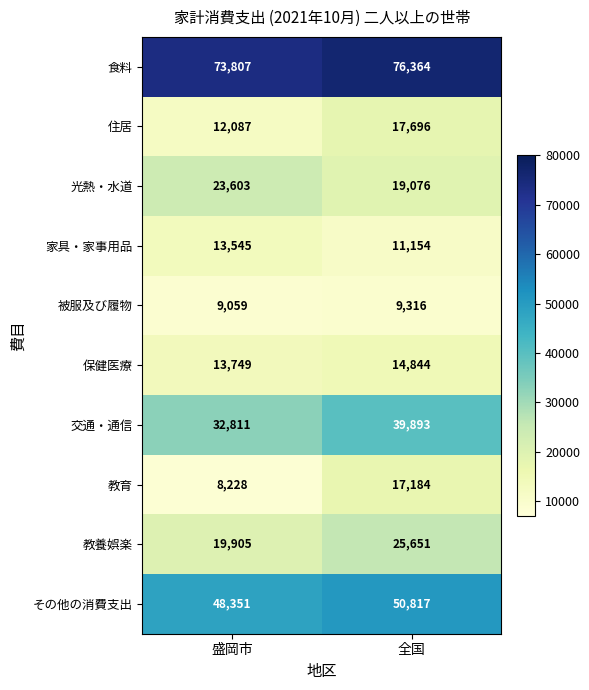

What is the greatest value displayed?

76364